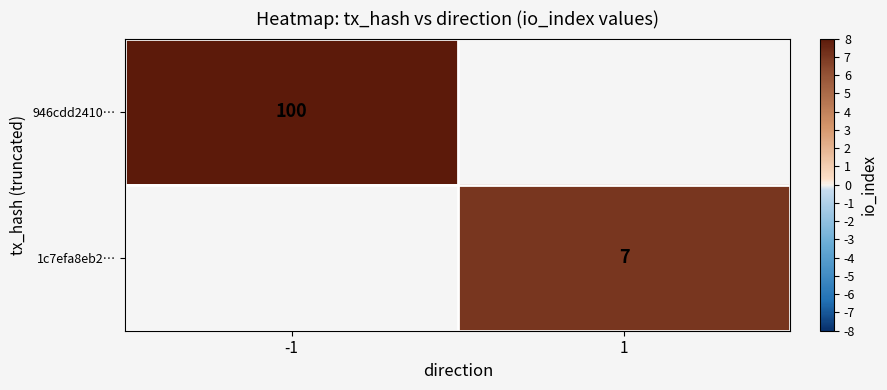

The value of 1c7efa8eb2… at 1 is 4.7. True or false?

False